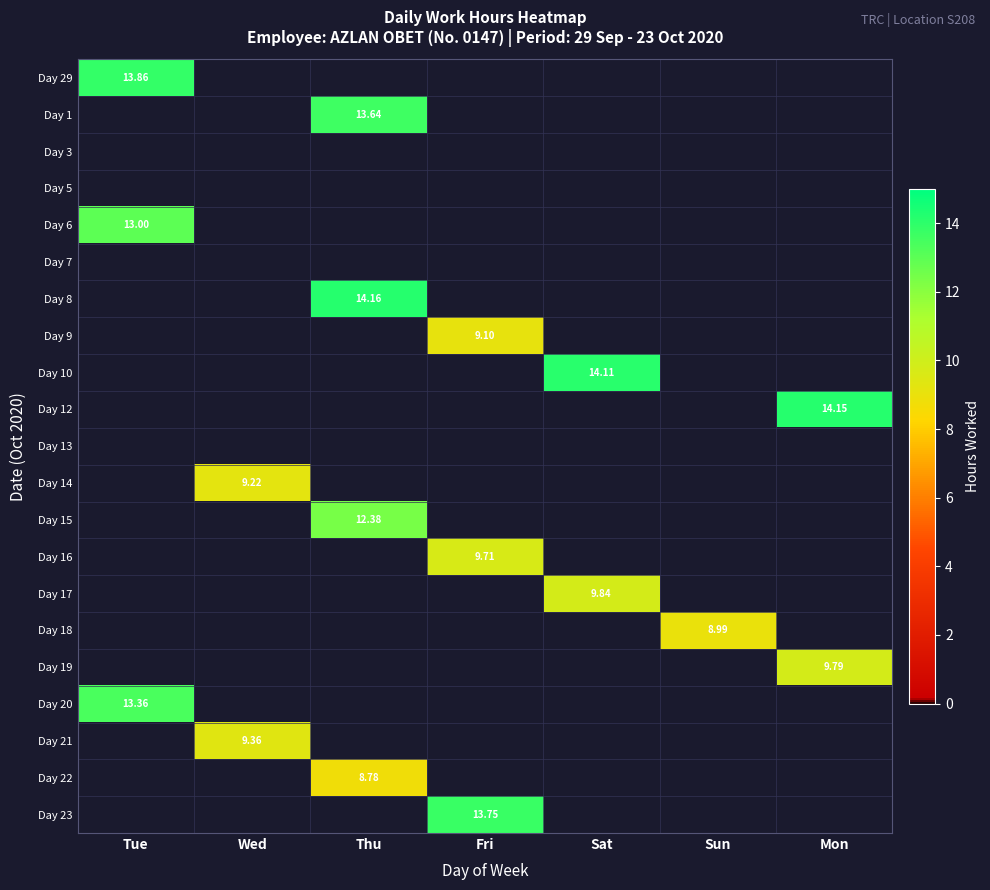

At how many categories does at least one series exceed 10?

5